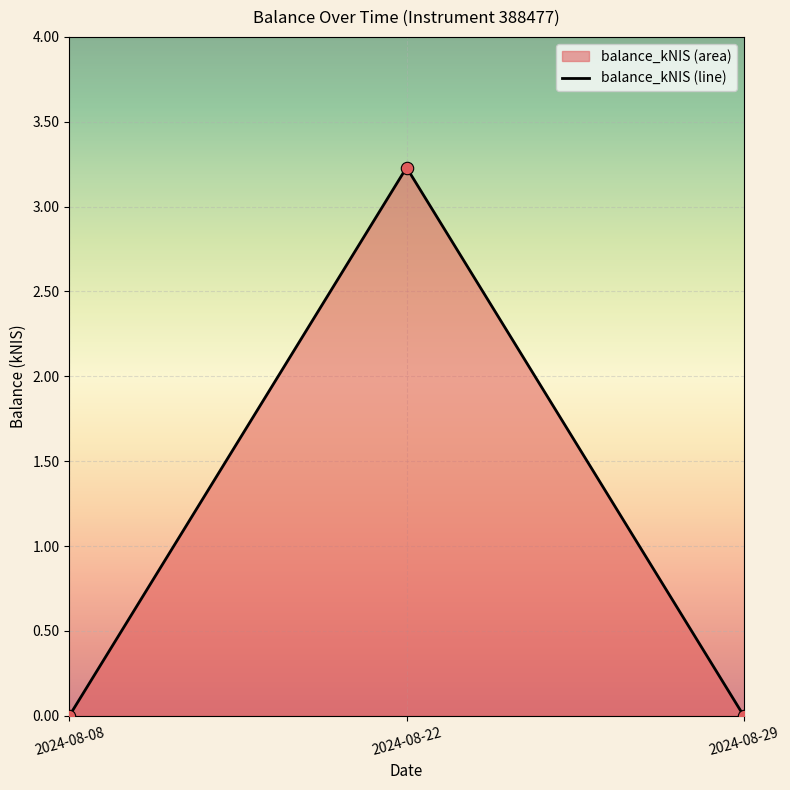

At which category is the sum across all series the highest?

2024-08-22